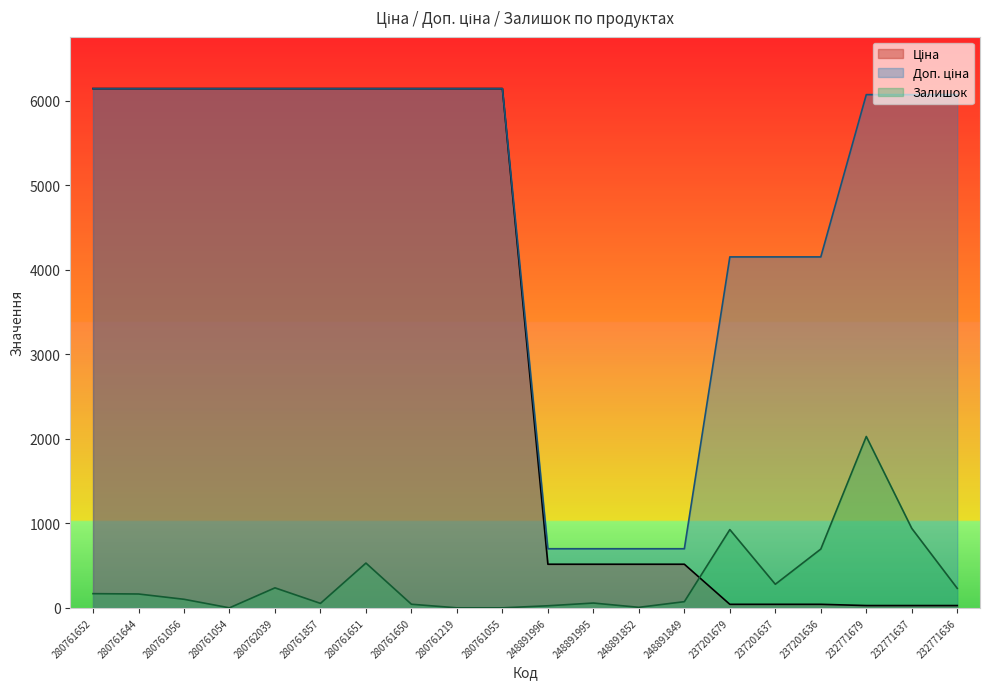

Which series changed the most between 280761055 and 248891995?

Ціна